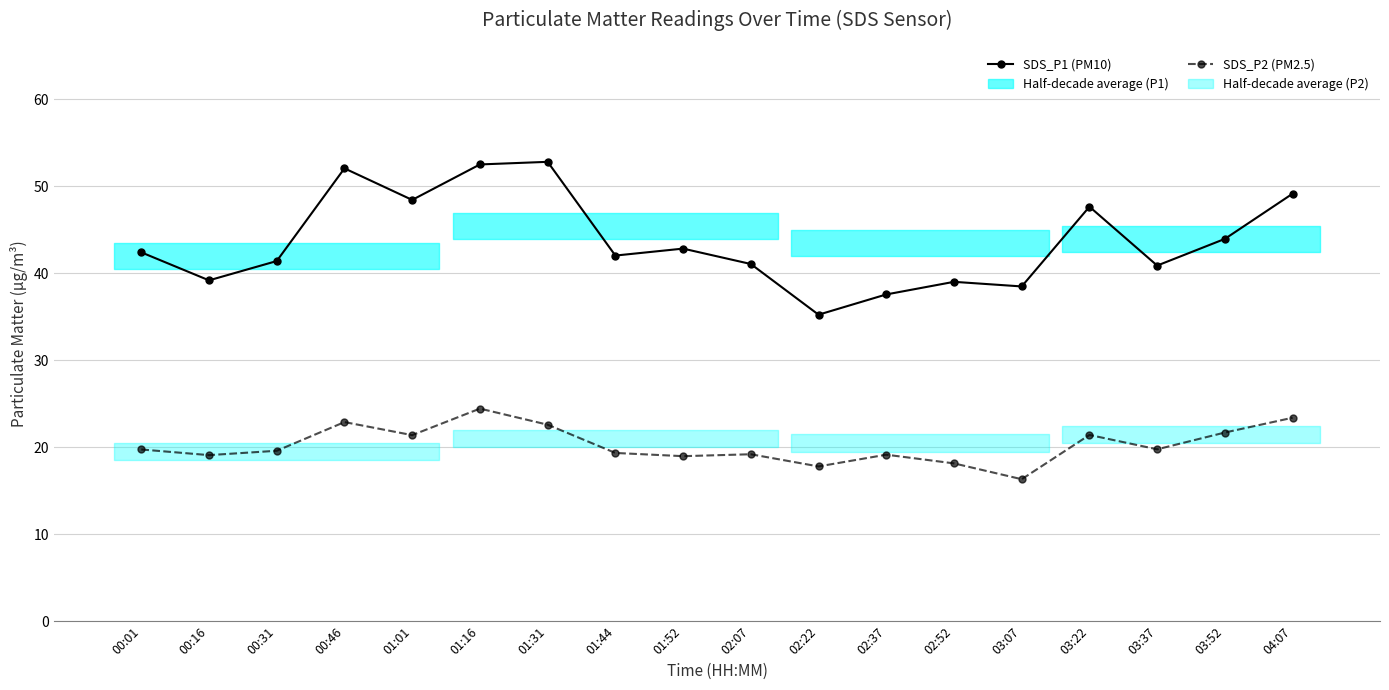

At how many categories does at least one series exceed 41?

12